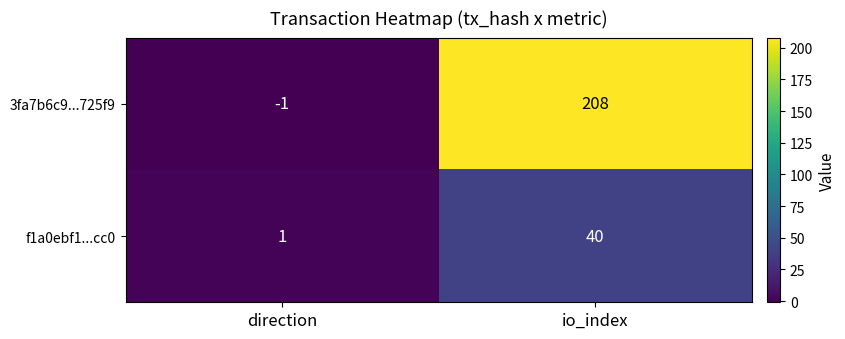

Which series changed the most between direction and io_index?

3fa7b6c9...725f9